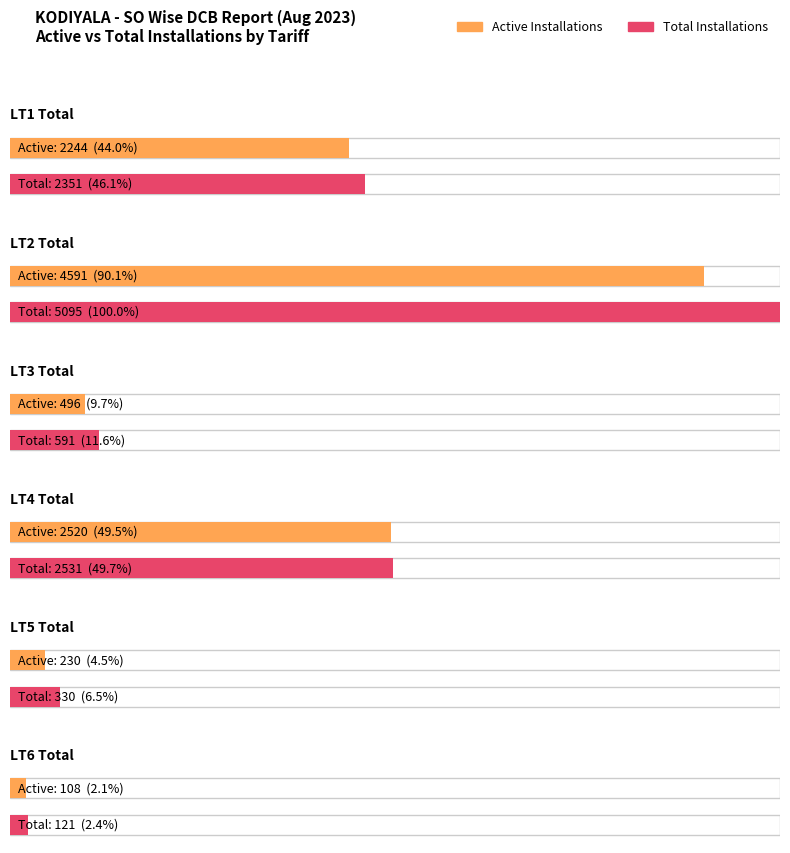

How many bars are there in total?

12